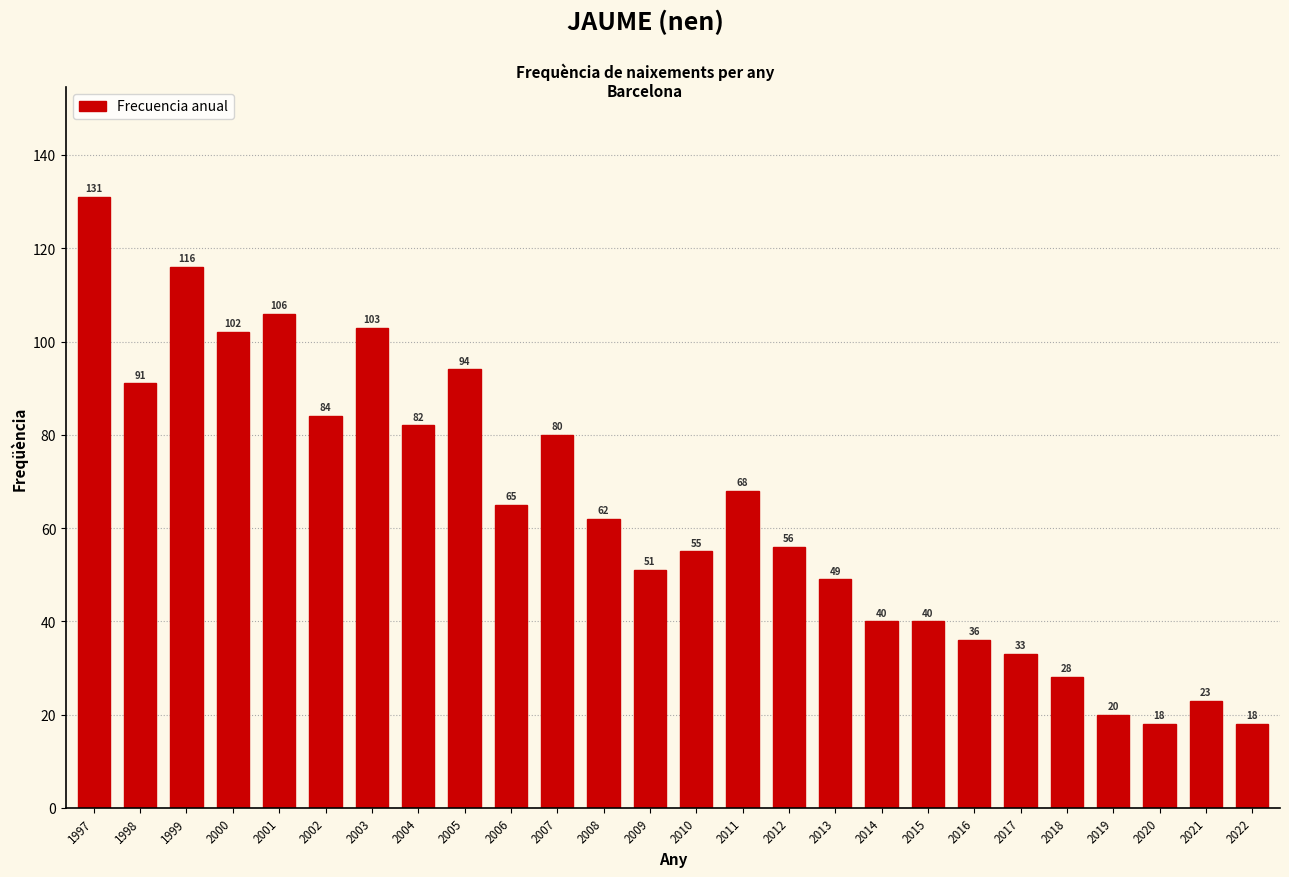

Reading left to right, what are all the values shown in this chart?

1997=131	1998=91	1999=116	2000=102	2001=106	2002=84	2003=103	2004=82	2005=94	2006=65	2007=80	2008=62	2009=51	2010=55	2011=68	2012=56	2013=49	2014=40	2015=40	2016=36	2017=33	2018=28	2019=20	2020=18	2021=23	2022=18